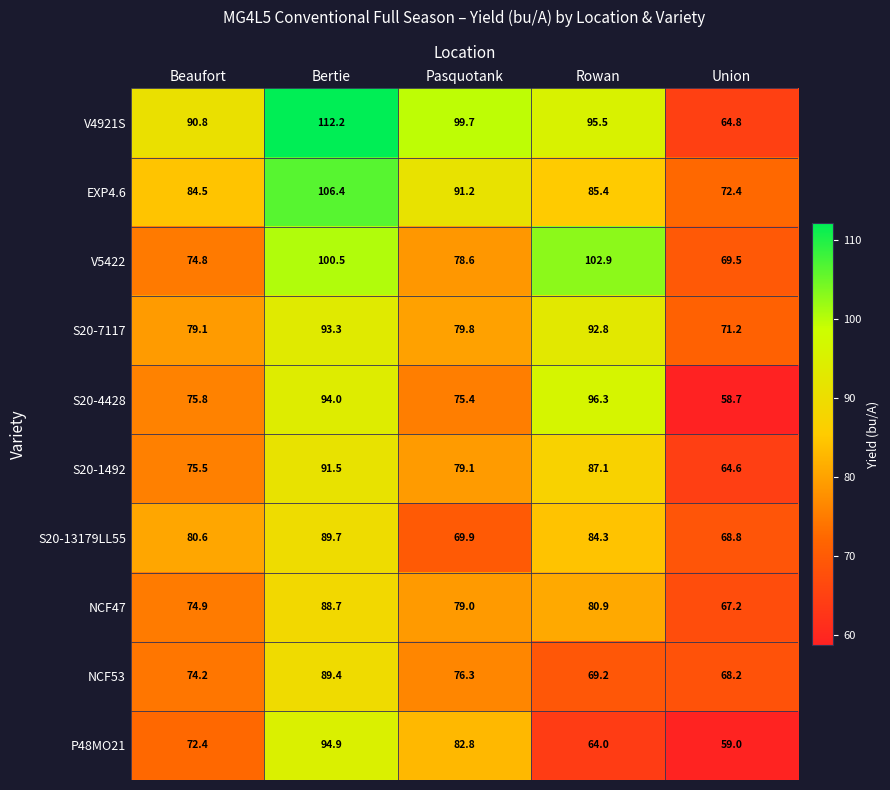

Read the EXP4.6 value at Rowan.

85.4